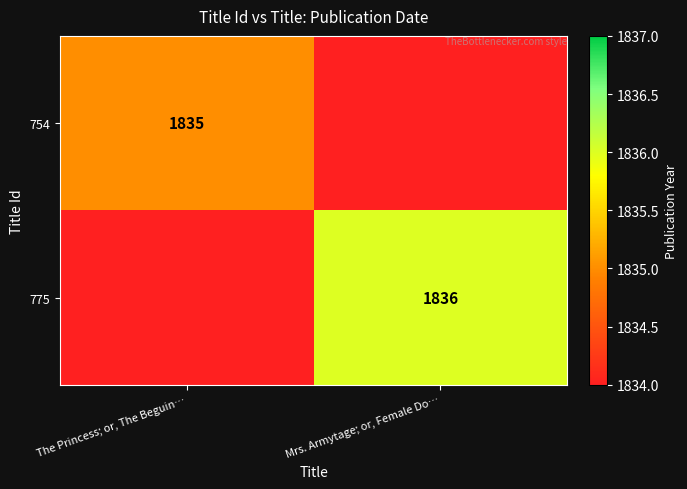

Is the value of 754 at The Princess; or, The Beguin… greater than the value of 775 at Mrs. Armytage; or, Female Do…?

No